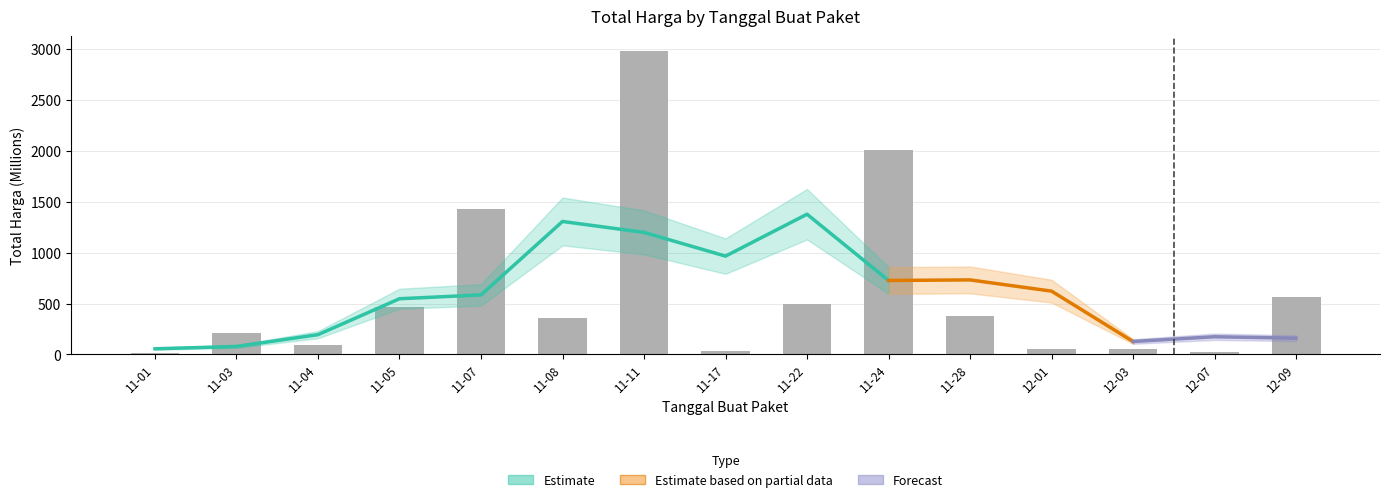

Between 11-07 and 12-03, which is larger?

11-07